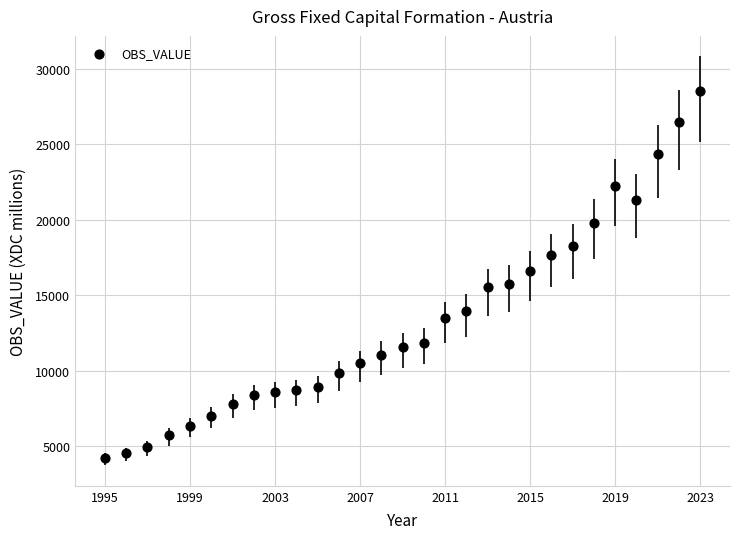

What is the range of X values (max minus min)?

28.0